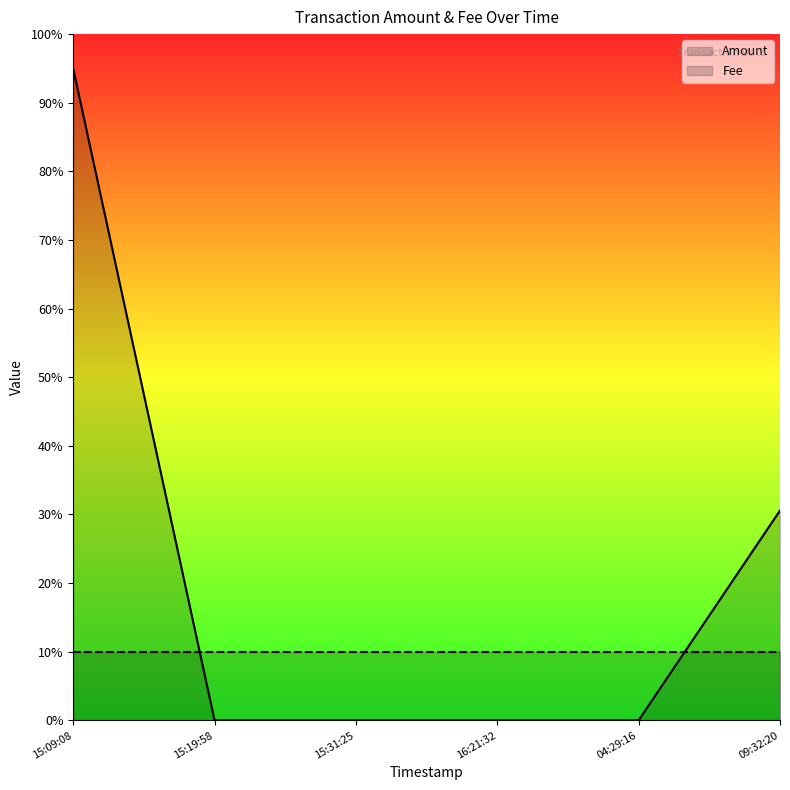

At which category does the chart reach its minimum across all series?

15:19:58